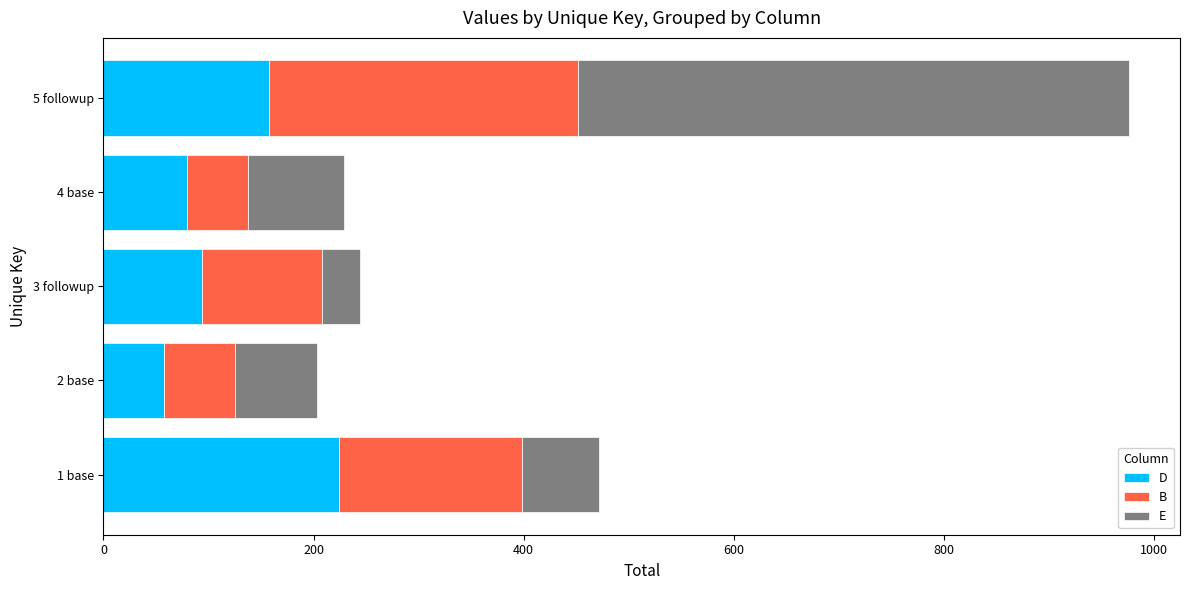

What is the approximate value of D at 2 base, to the nearest 10?

60